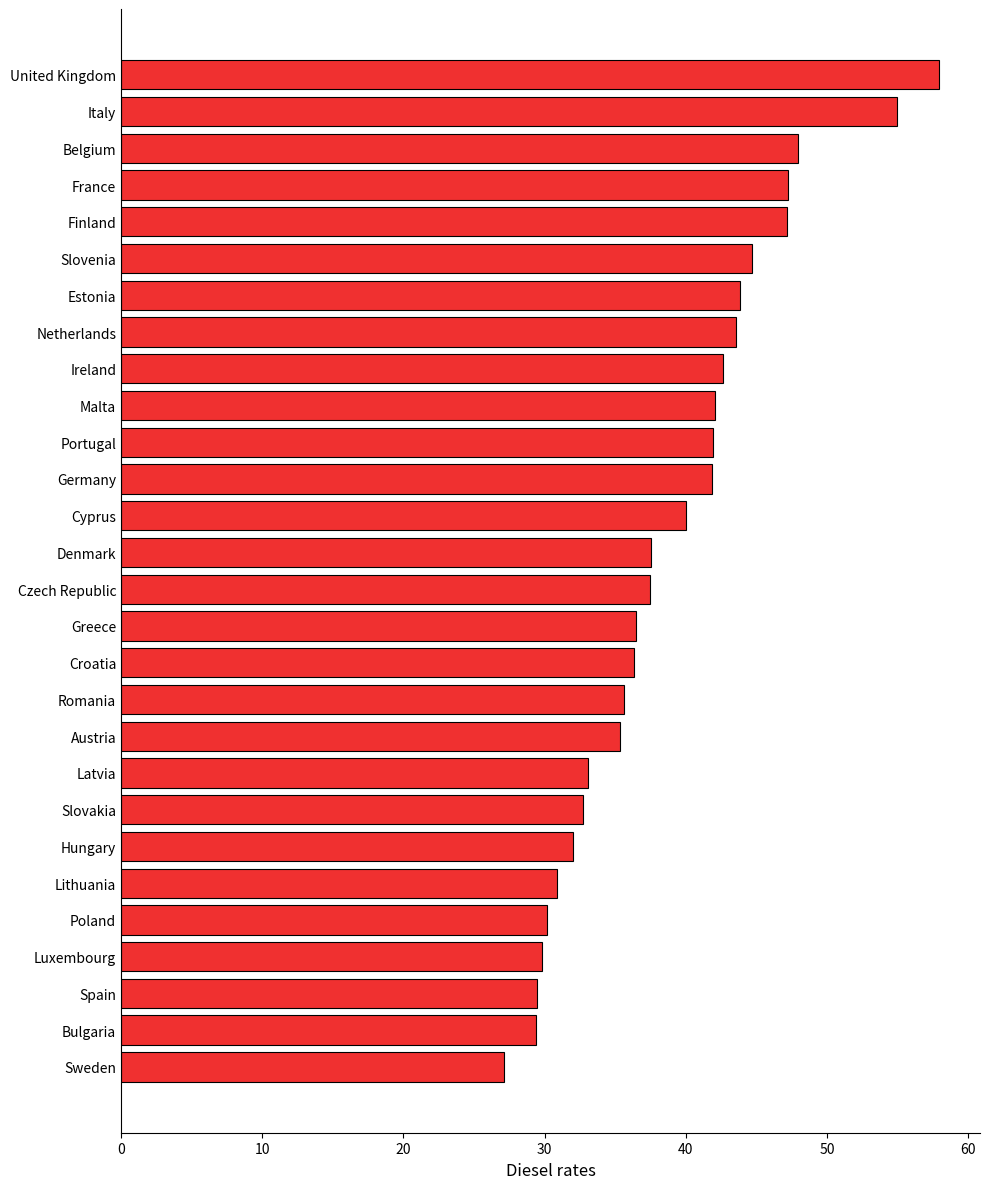

What is the change in value from Germany to Slovakia?

-9.1